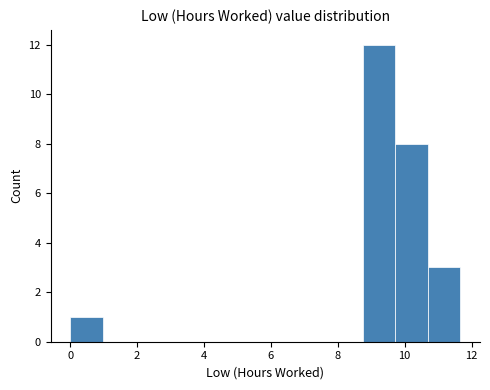

How tall is the bar that spans 10.6 to 11.6 on the x-axis? Neither the bar edges nor the heights are printed on the chart, so give them approximately, as read against the axes.

3